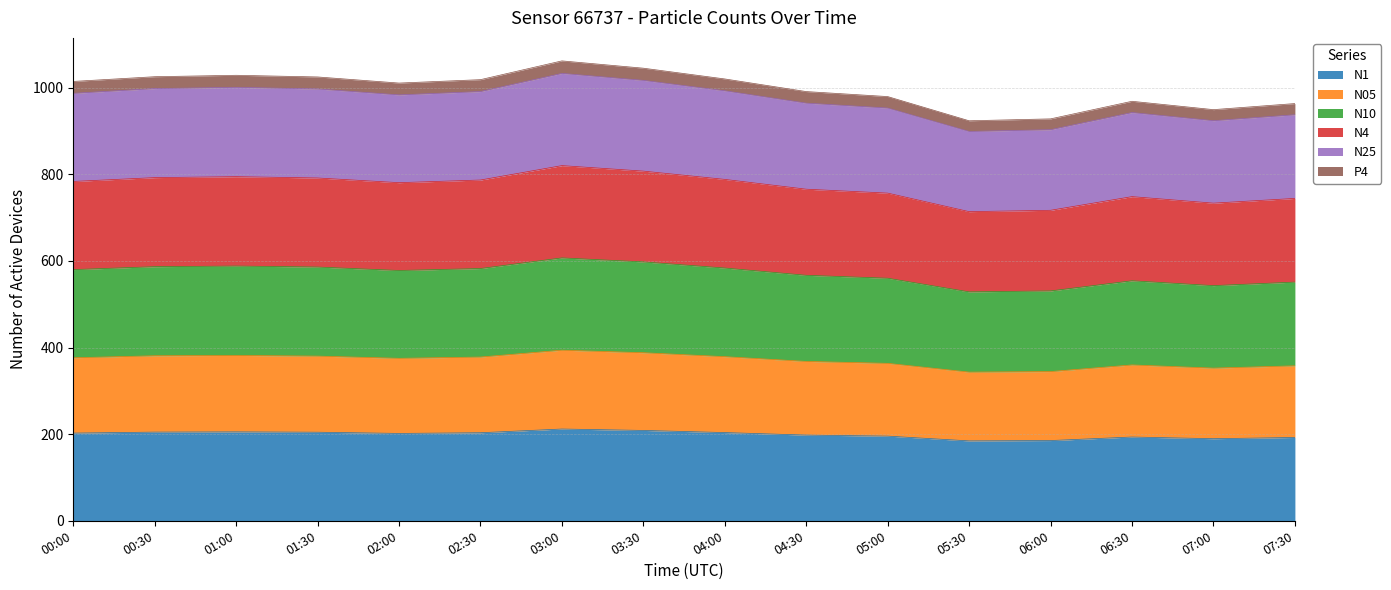

What is the total value across all series at 06:00?

928.1